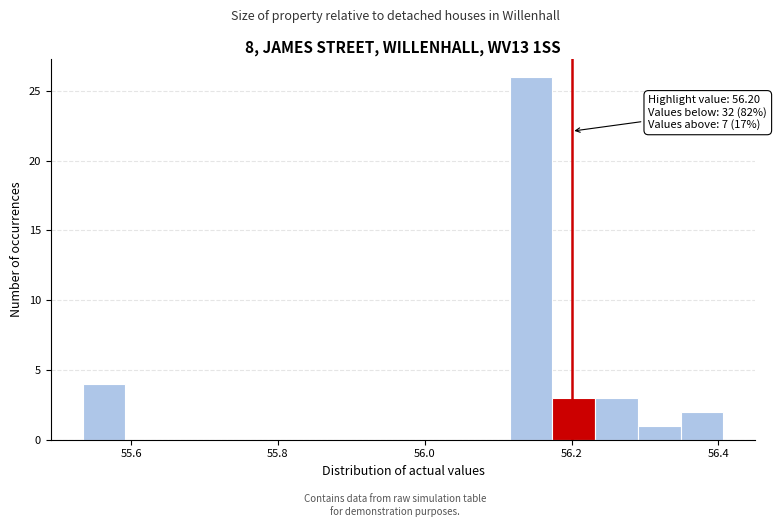

Read against the x-axis, roughly where is the centre of the tallest bar?

56.14